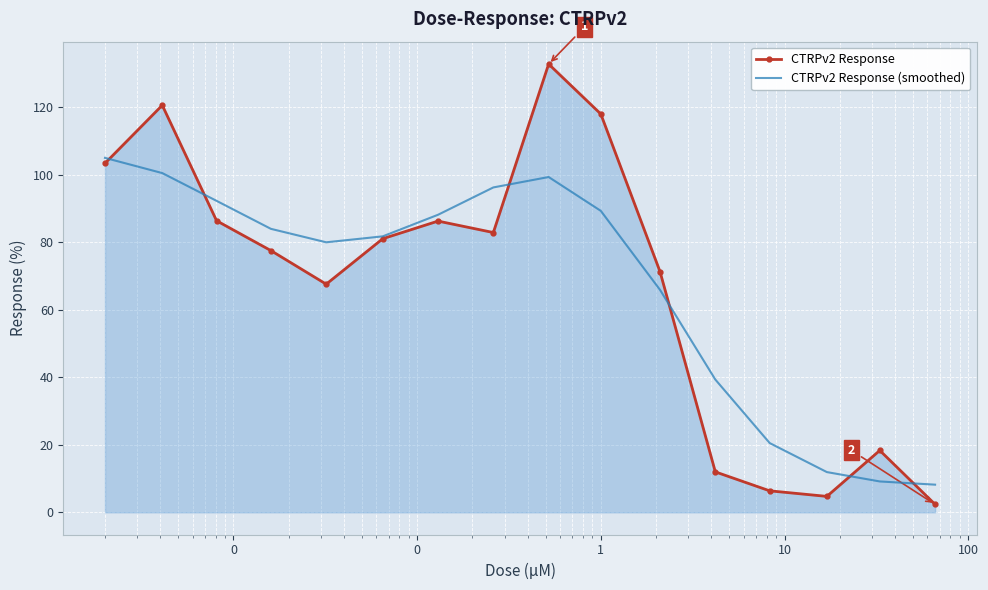

Which series has the largest range (max minus min)?

CTRPv2 Response